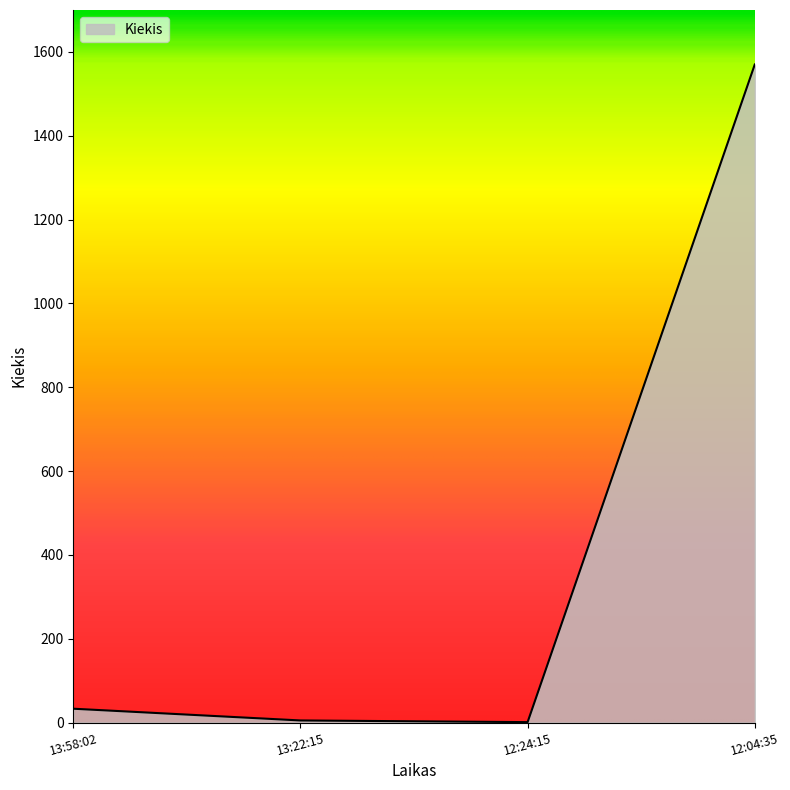

Which label corresponds to the largest value in the chart?

12:04:35